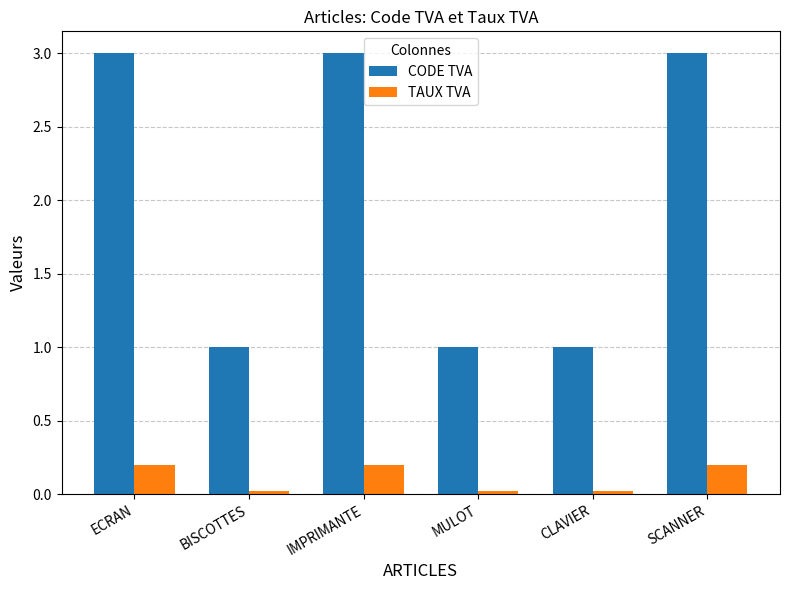

True or false: CODE TVA has a value of 1.0 at CLAVIER.

True